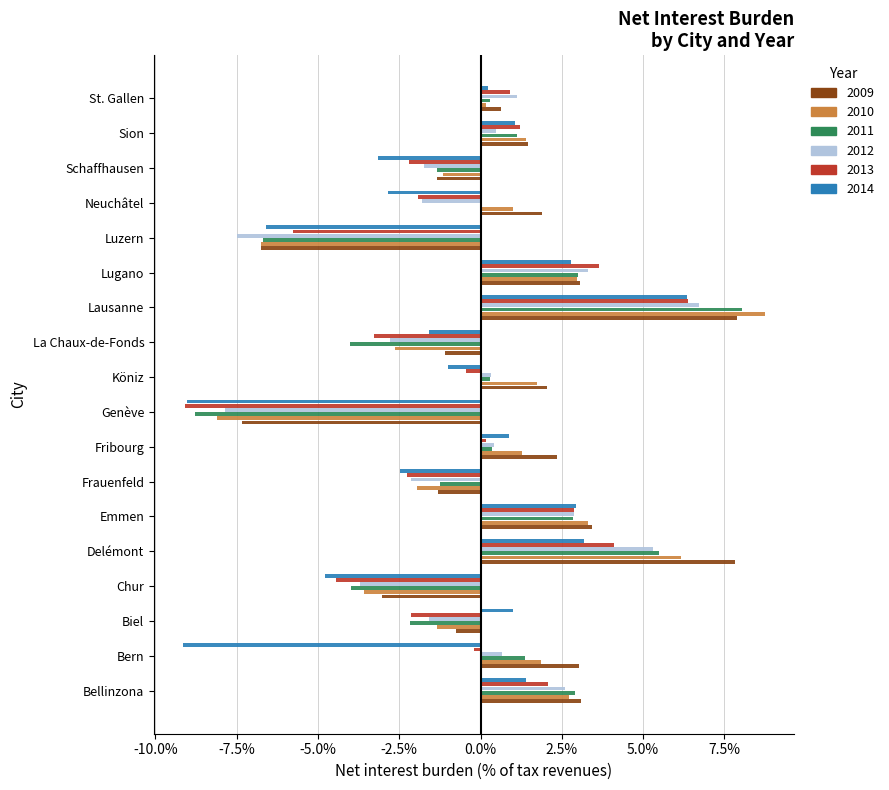

What is the approximate value of 2013 at Bellinzona?

2.1